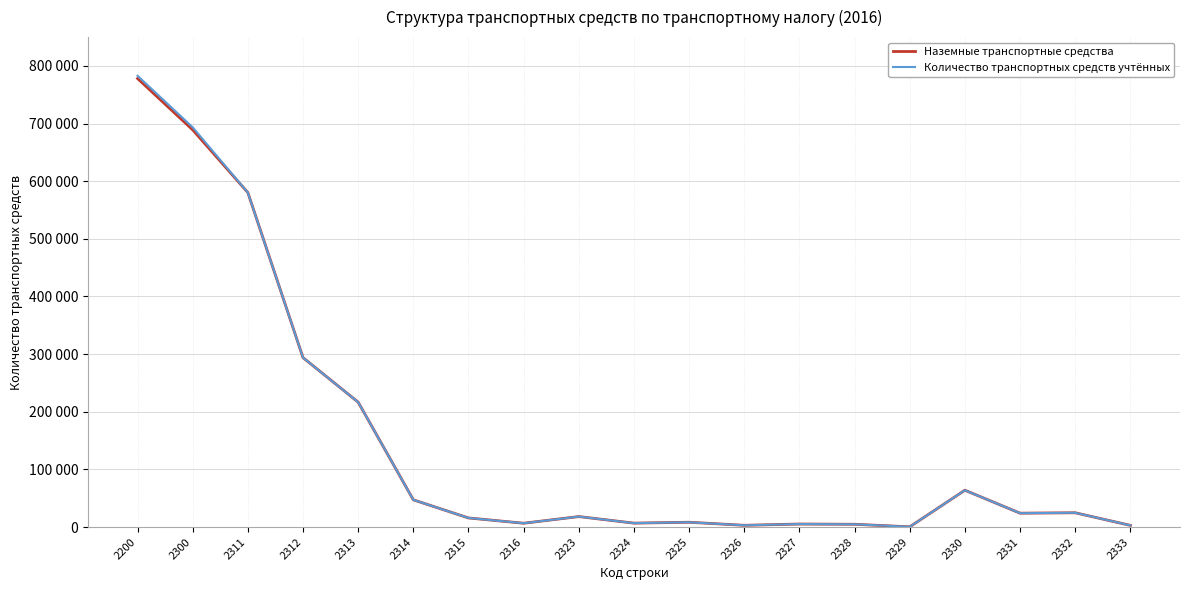

What is the difference between the maximum and minimum values in the Количество транспортных средств учтённых series?

782517